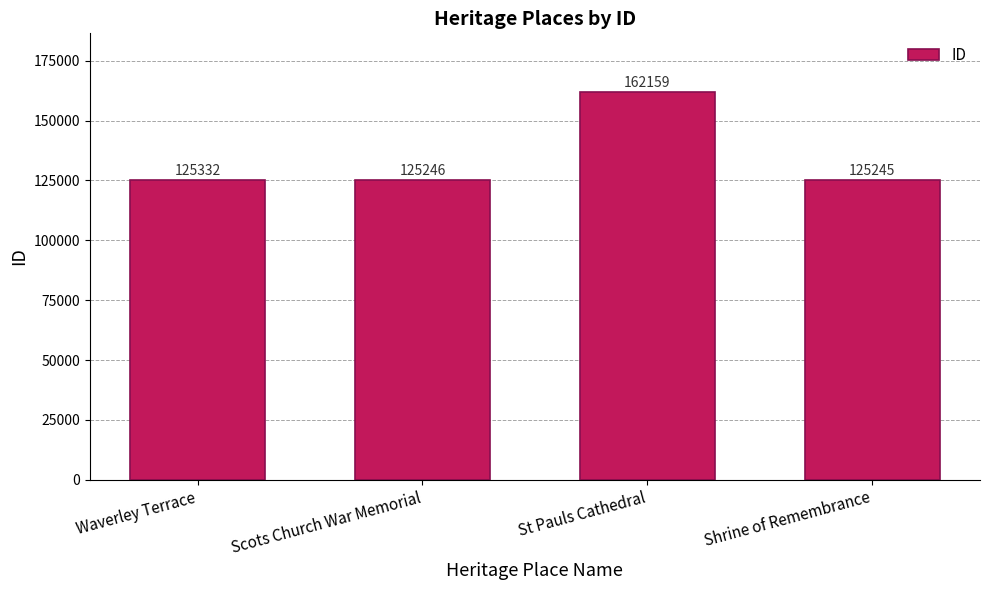

Which has a higher value, St Pauls Cathedral or Shrine of Remembrance?

St Pauls Cathedral